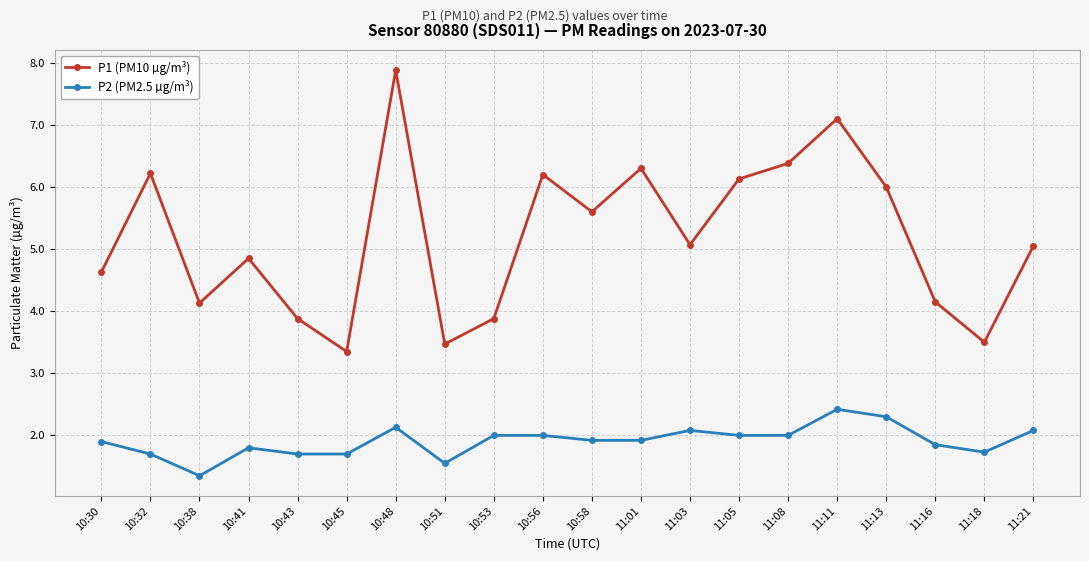

How many data points in P1 (PM10 µg/m³) are above 5?

11